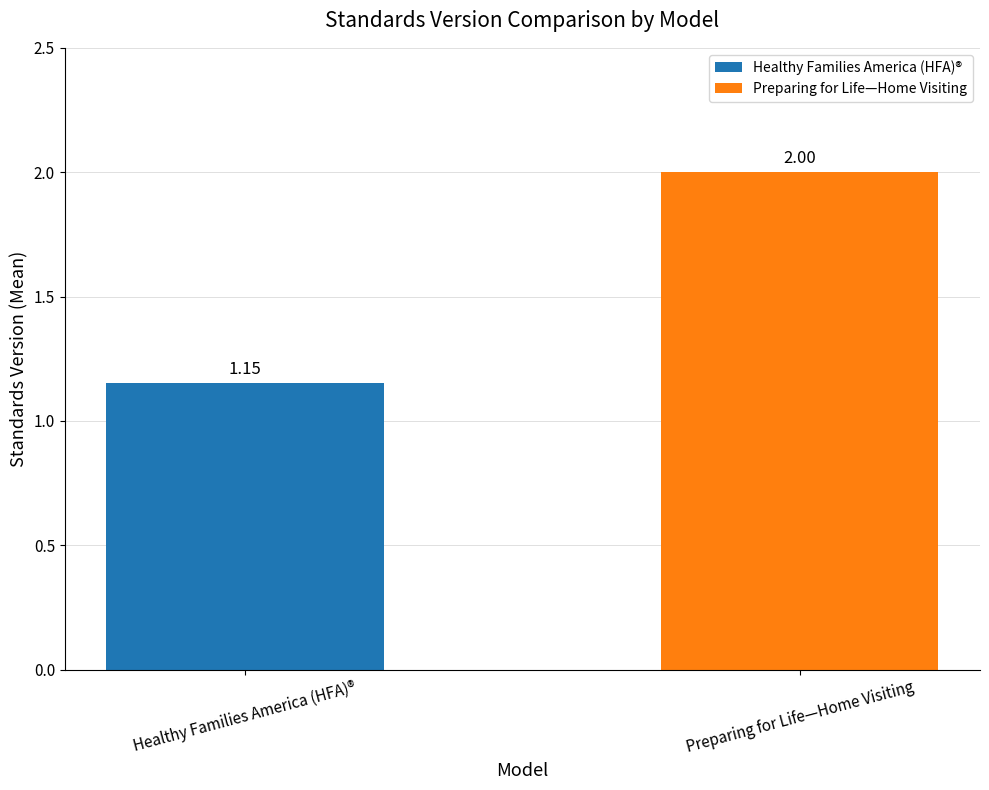

Rank the categories by value from lowest to highest.

Healthy Families America (HFA)®, Preparing for Life—Home Visiting